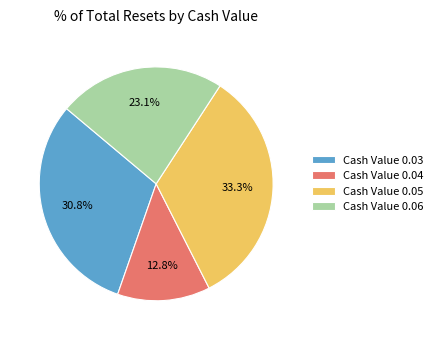

Does any single category account for the majority?

No